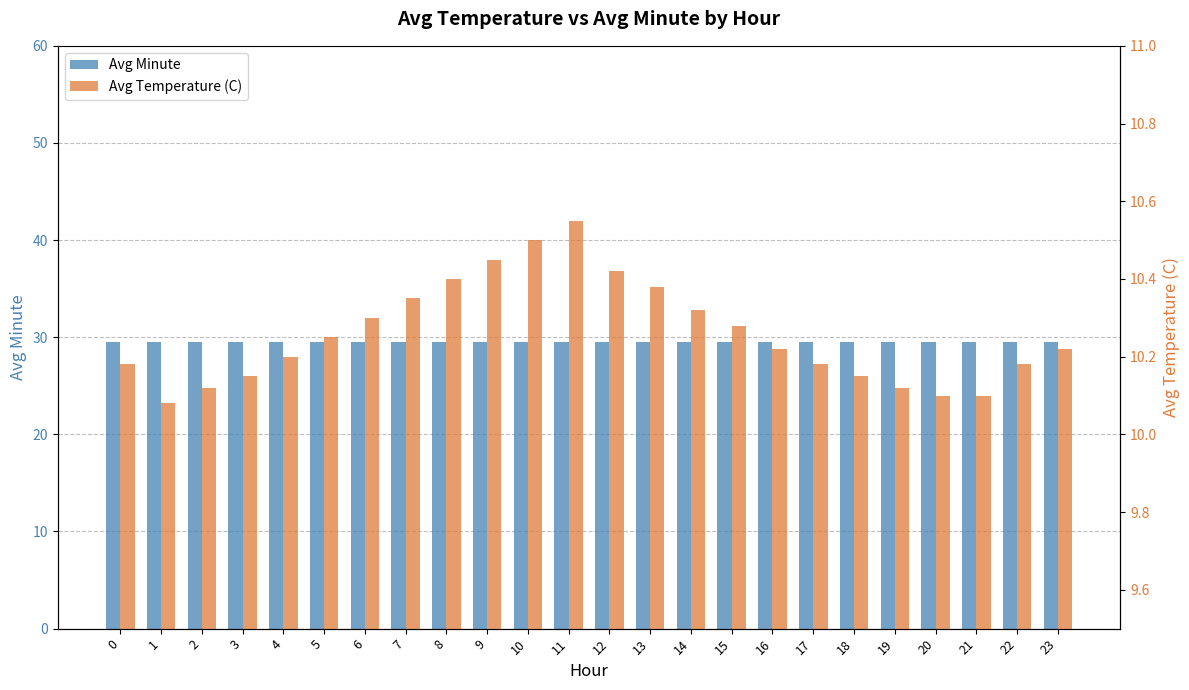

Does the chart contain stacked bars?

No